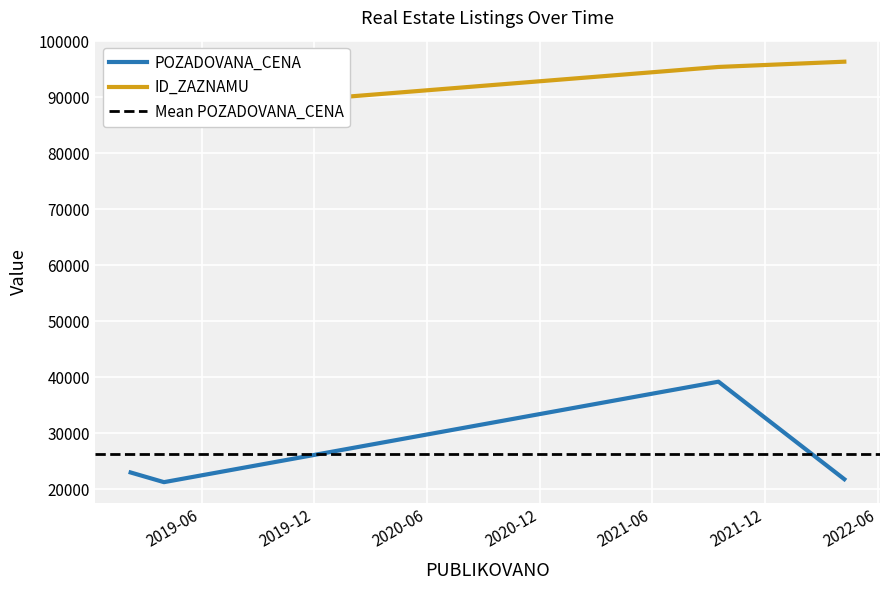

Read the ID_ZAZNAMU value at 2022-04-08, to the nearest 10.

96360